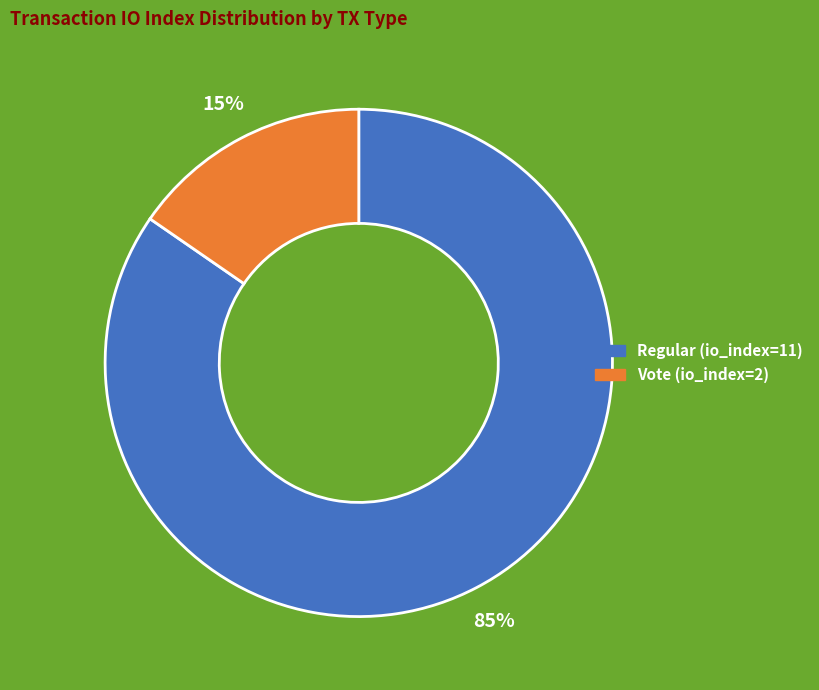

How many segments does this pie chart have?

2